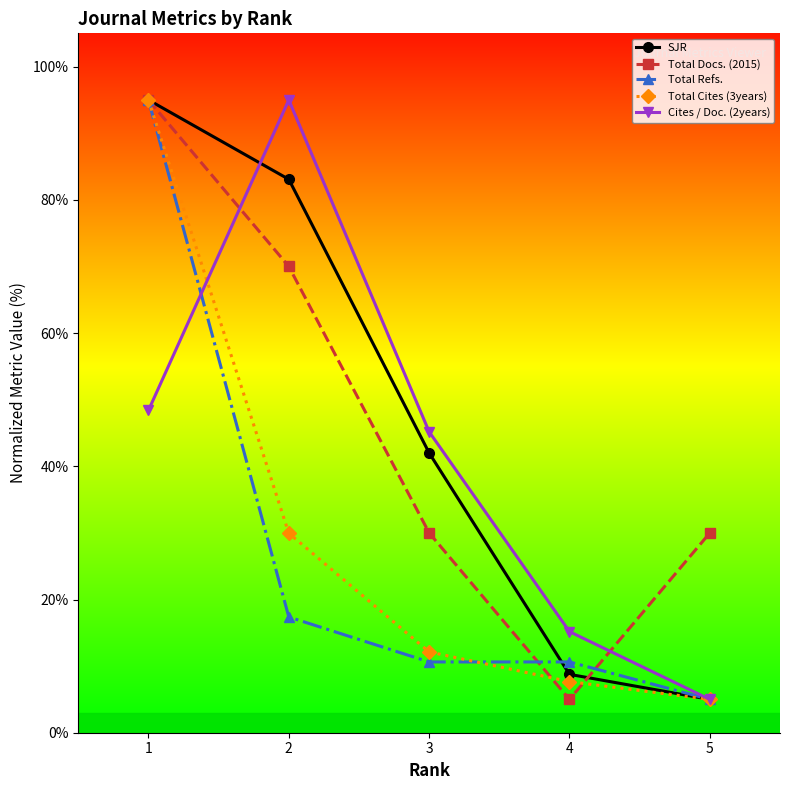

What is the difference between the highest and lowest values at 5?

25.0